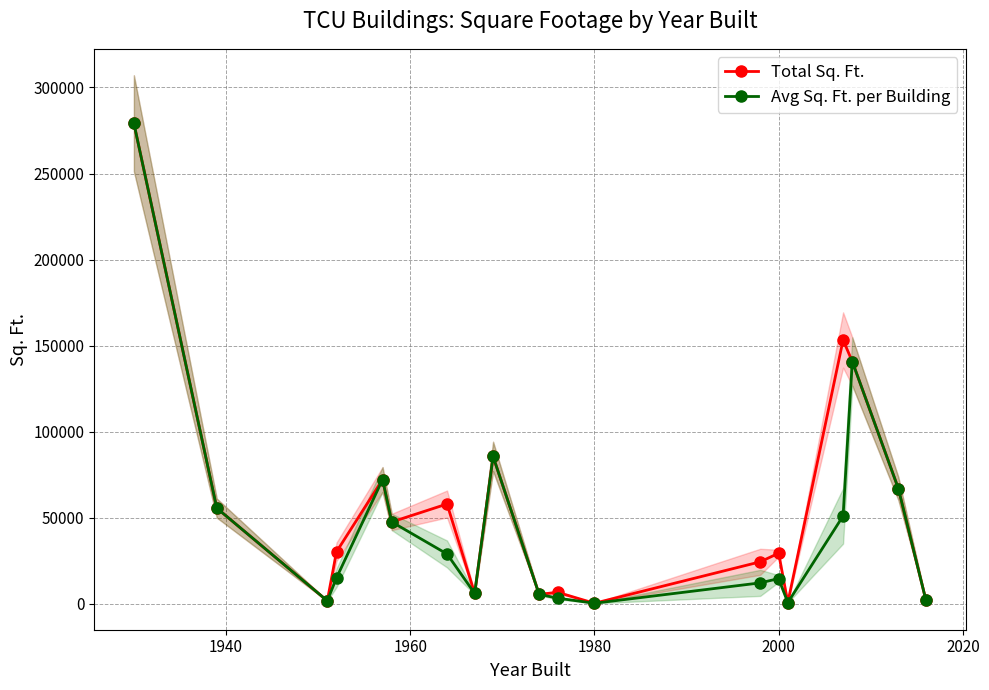

The value of Avg Sq. Ft. per Building at 2000 is 14723.0. True or false?

True